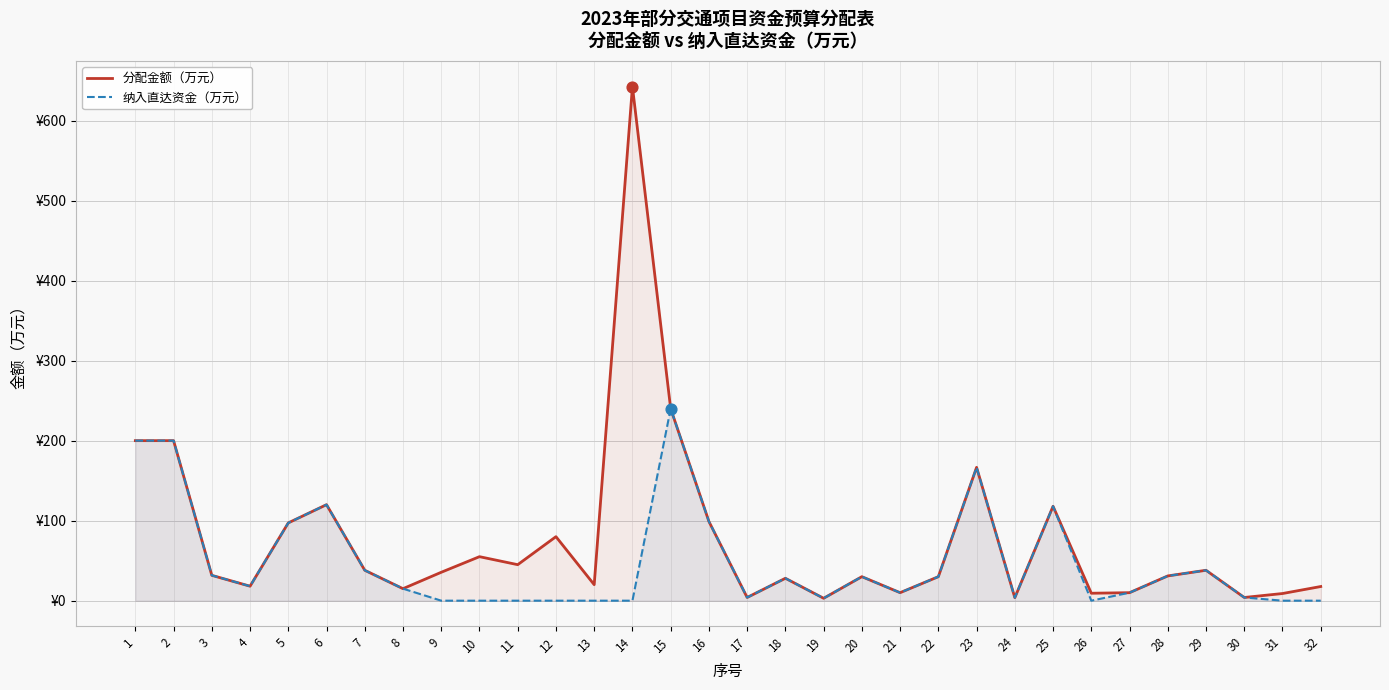

What are all the series names shown in the legend?

分配金额（万元）, 纳入直达资金（万元）